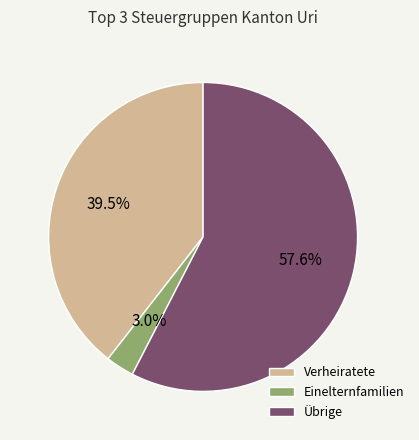

Do Einelternfamilien and Übrige together represent more than half of the pie?

Yes